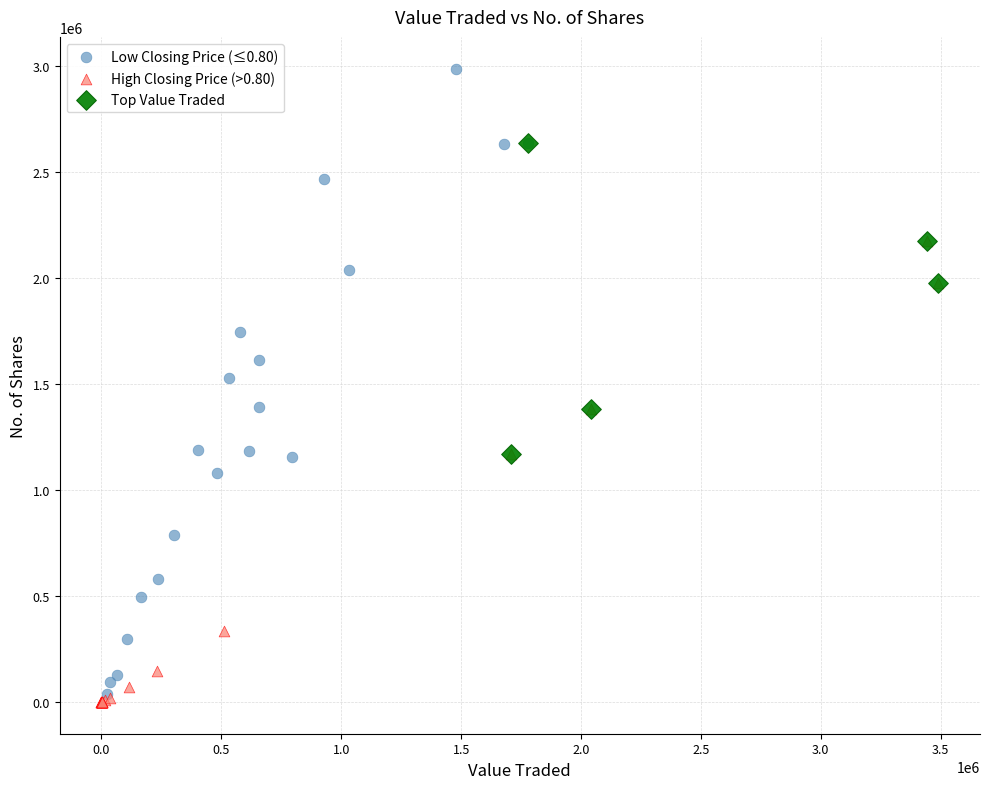

Which series reaches the maximum Y coordinate?

Low Closing Price (≤0.80)